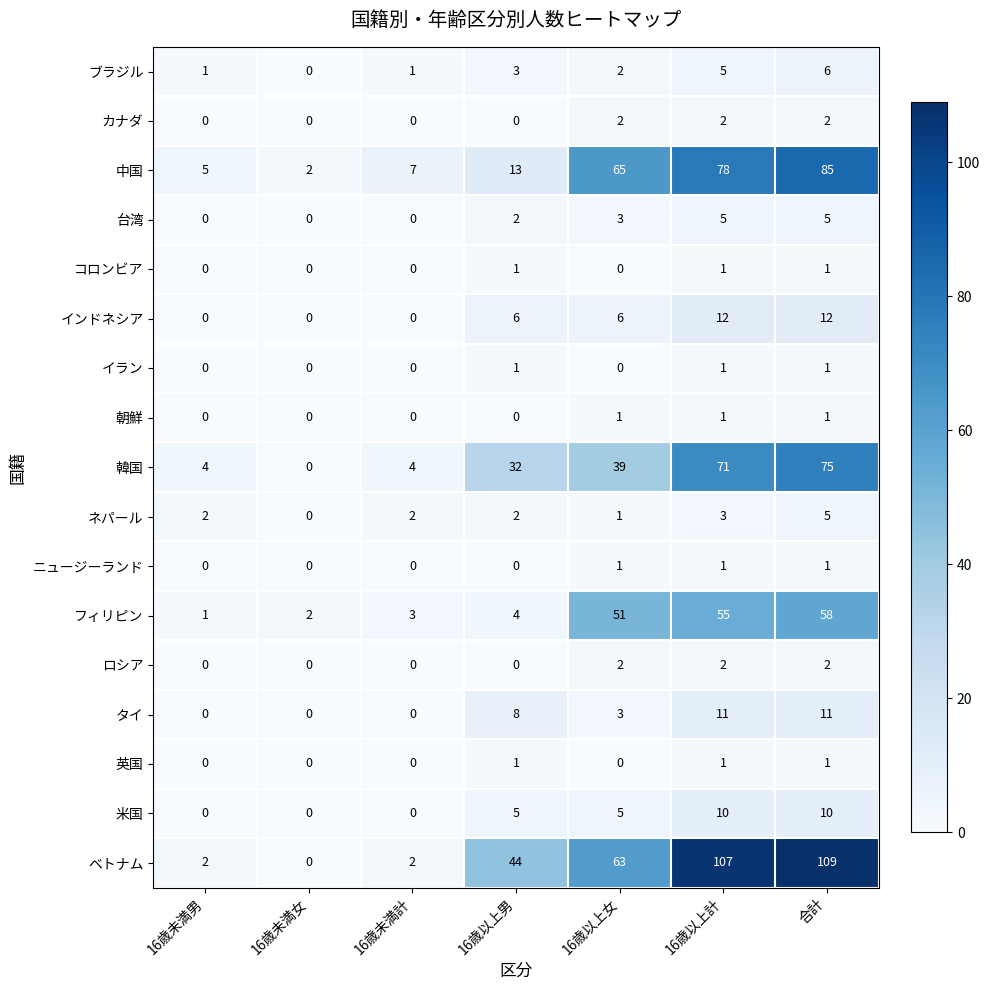

At which category does the chart reach its peak across all series?

合計